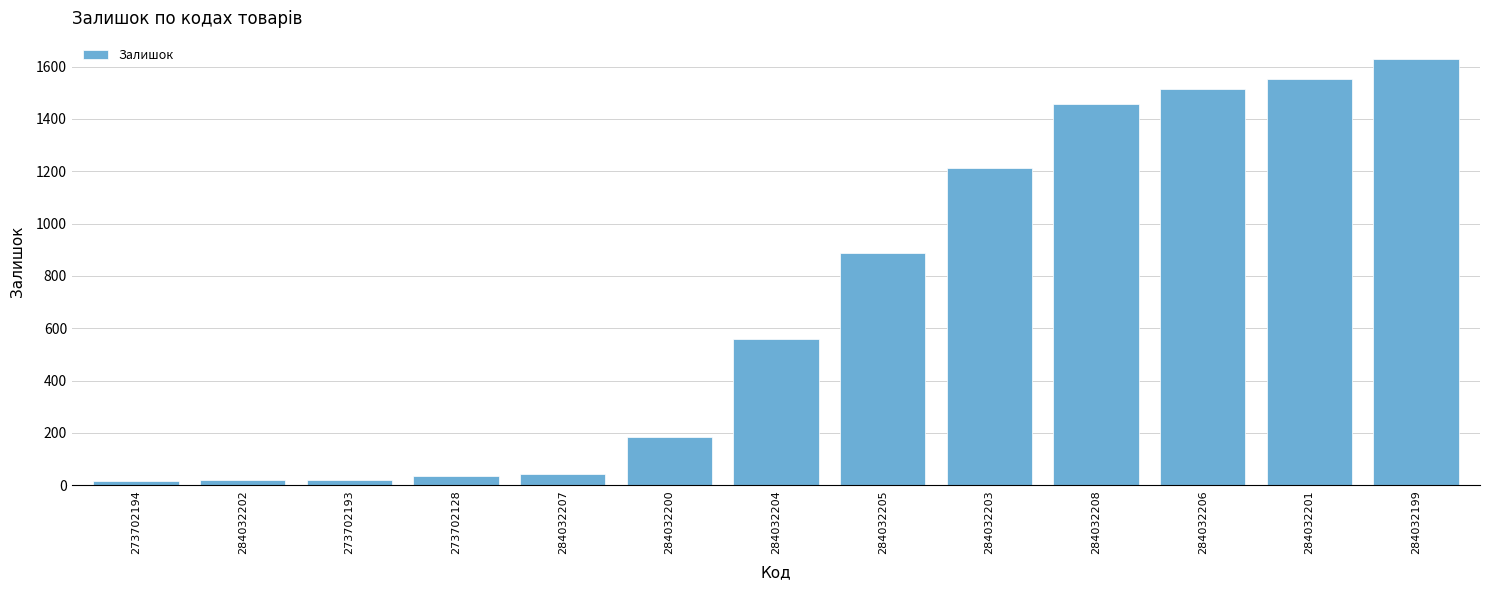

At which category does the chart reach its peak across all series?

284032199